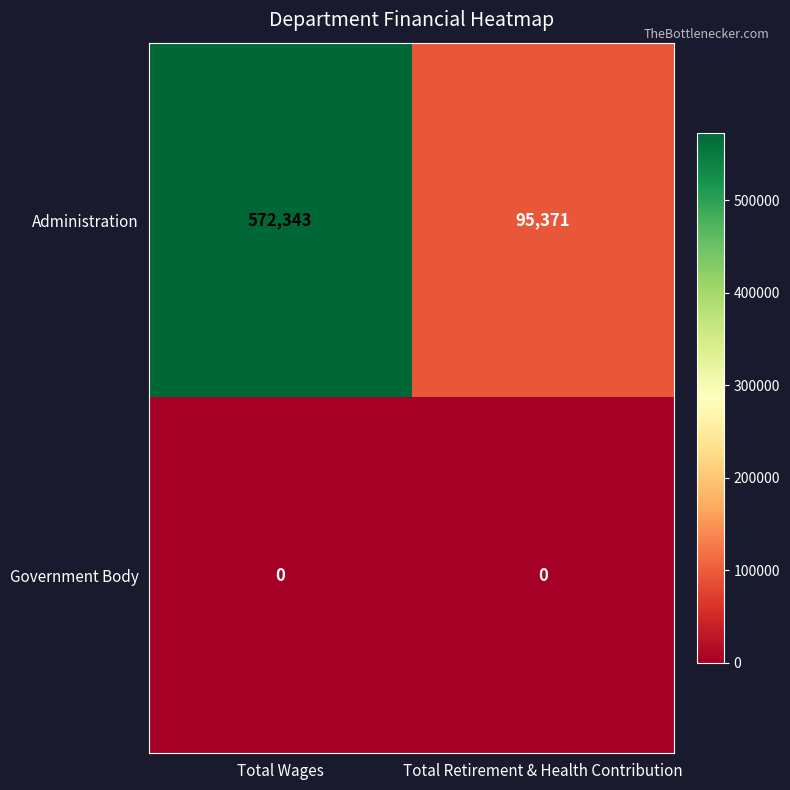

List the series in order of their peak value, highest first.

Administration, Government Body